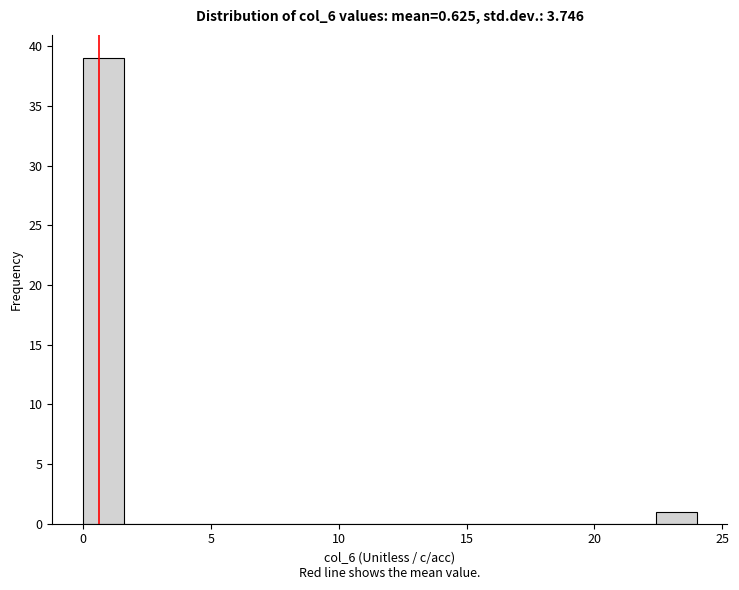

Read against the x-axis, roughly where is the centre of the tallest bar?

1.0